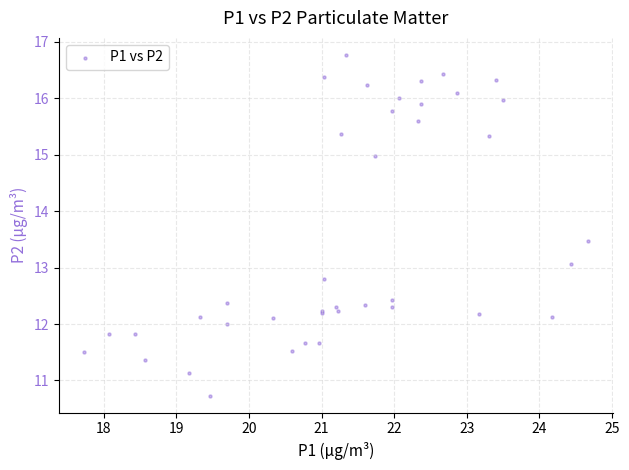

What Y value in the scatter plot is closest to 13?

13.1